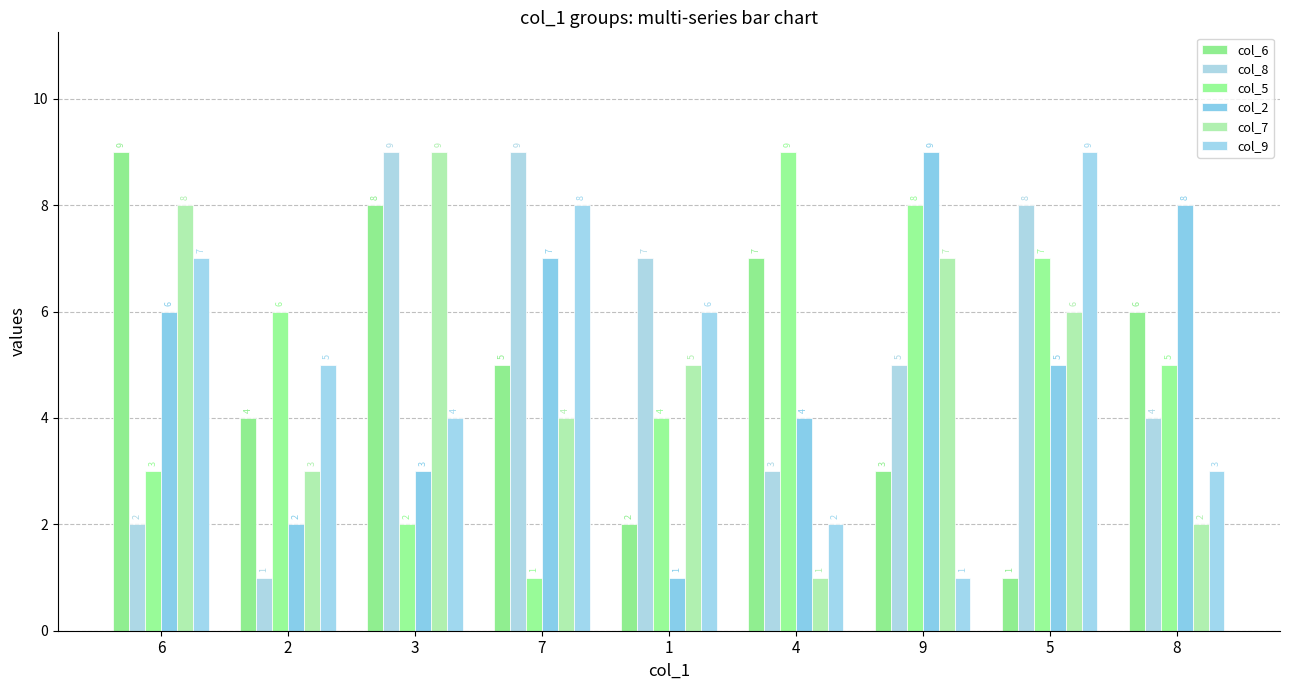

Where does the col_8 series first go above 5?

3